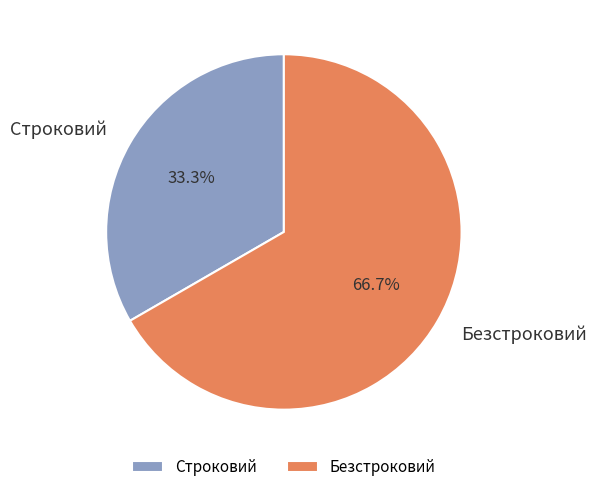

Combined, what portion of the pie is Безстроковий and Строковий?

100.0%